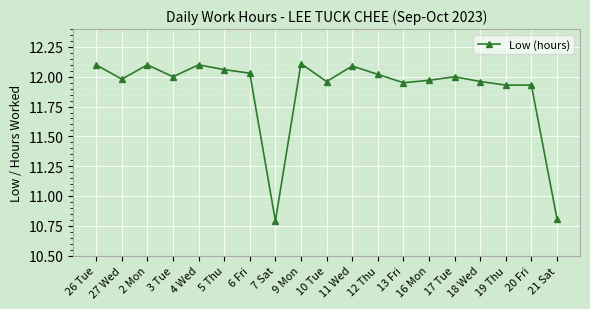

True or false: there are more than 0 points higher than both neighbors.

True